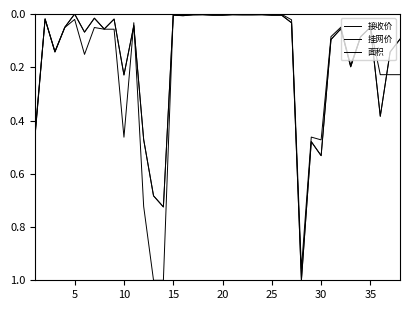

What is the sum of all 挂网价 values?

6.2